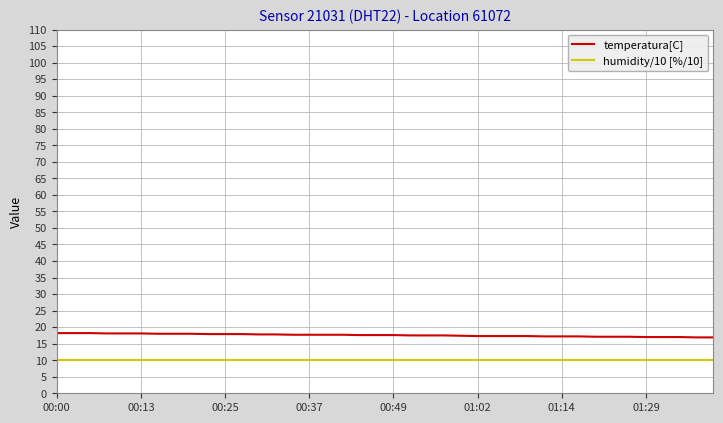

How many lines are shown in the chart?

2